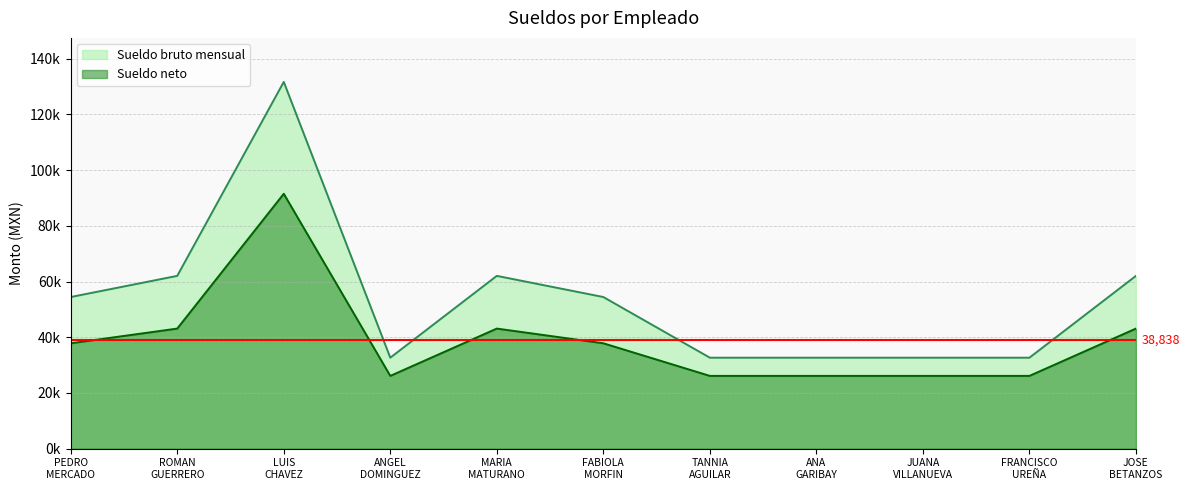

Where is Sueldo bruto mensual nearest to the value 82174?

ROMAN GUERRERO